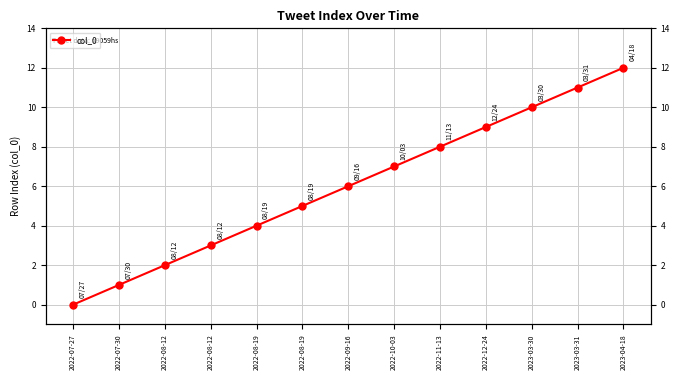

Which label corresponds to the largest value in the chart?

2023-04-18